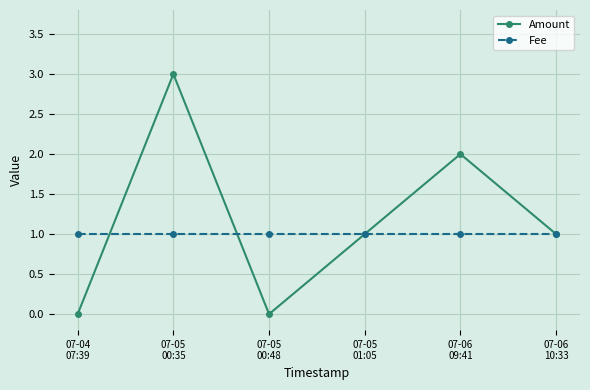

In Amount, how many points are lower than both neighbors (excluding endpoints)?

1